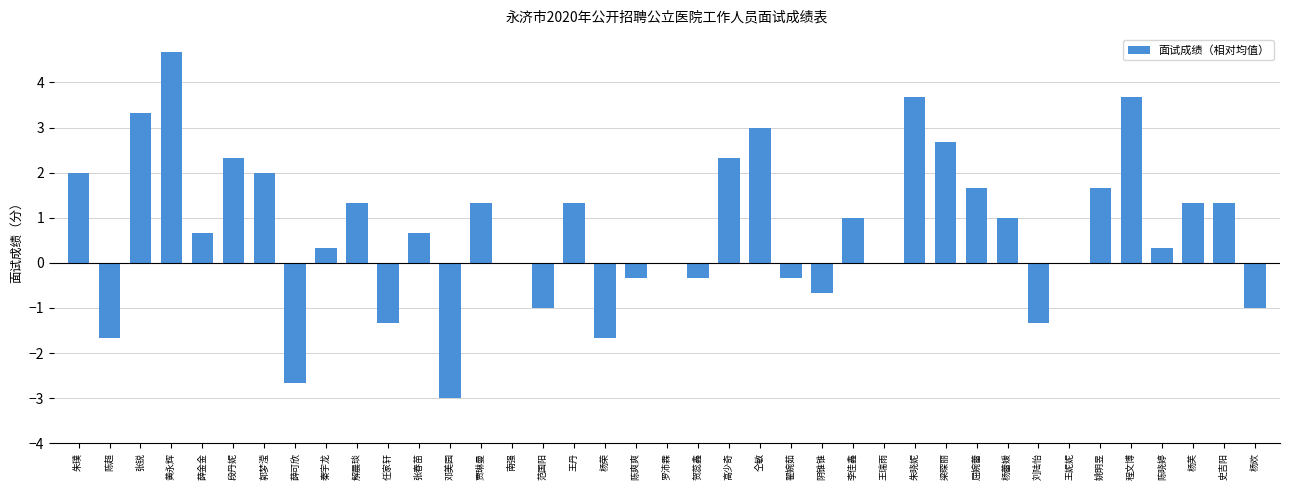

At which label does the data first exceed 0?

朱璞